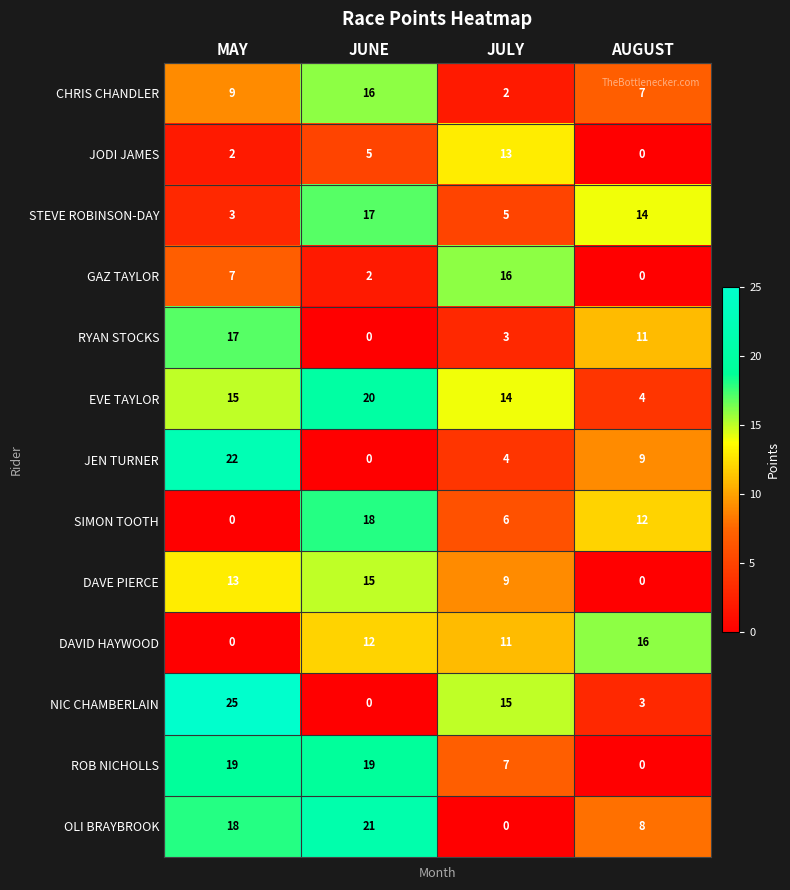

What is the sum of the JODI JAMES values at AUGUST and JUNE?

5